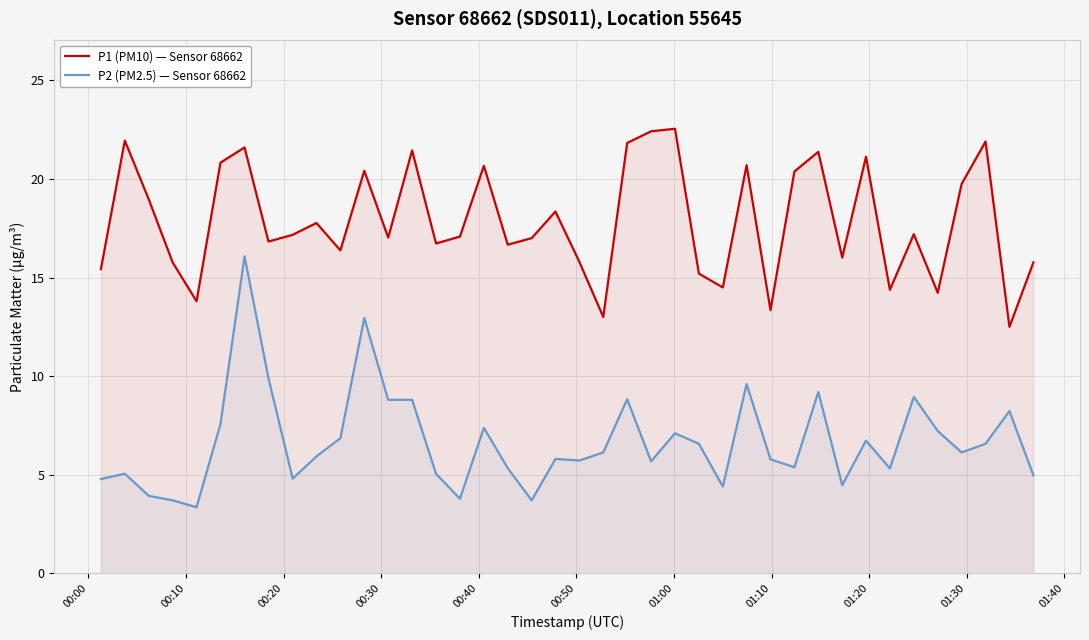

List the series in order of their peak value, highest first.

P1 (PM10) — Sensor 68662, P2 (PM2.5) — Sensor 68662